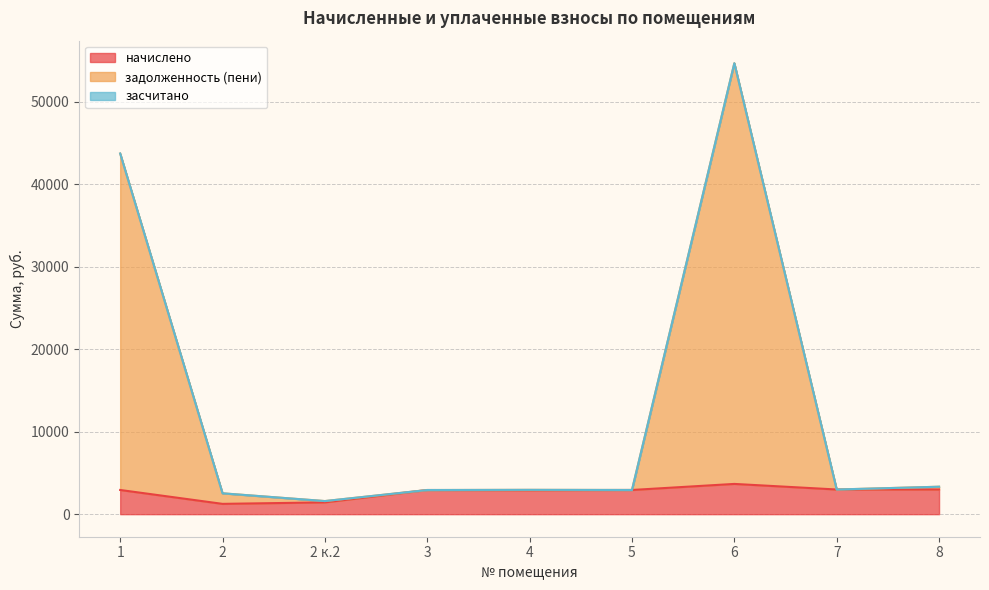

What is the highest value of the начислено series?

3668.1